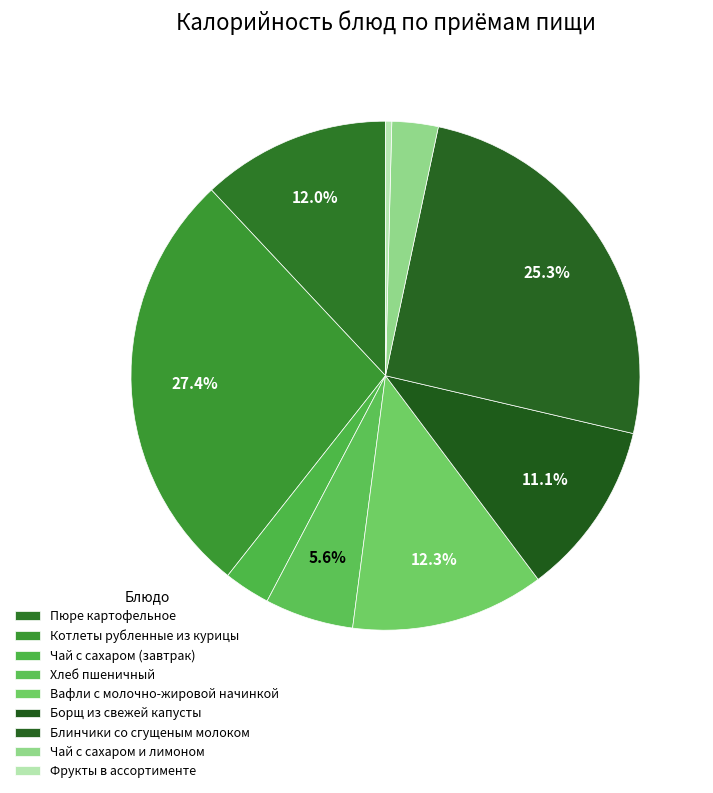

To the nearest percent, what is the difference between the largest and smallest slice percentages?

27%